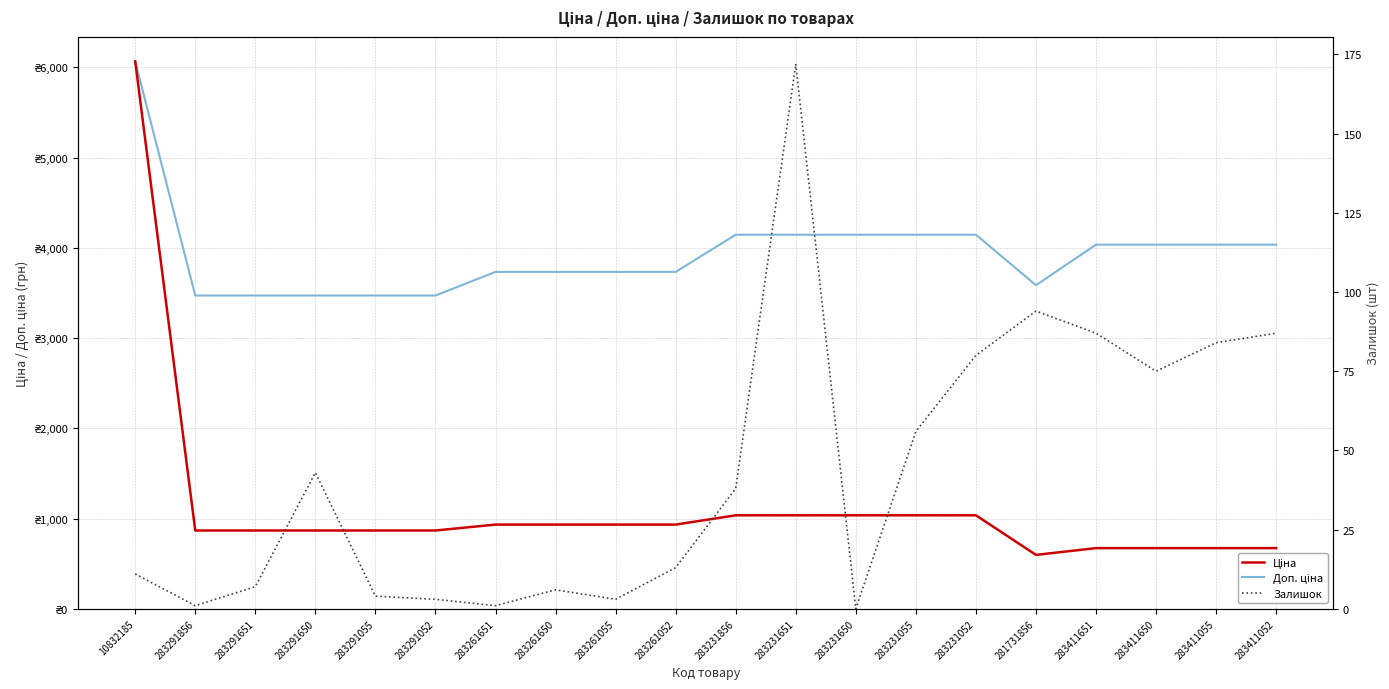

True or false: Доп. ціна and Ціна intersect in this chart.

False